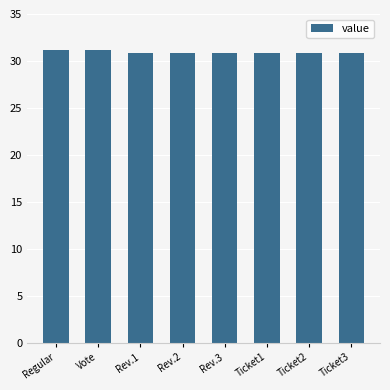

What is the smallest value displayed?

30.8